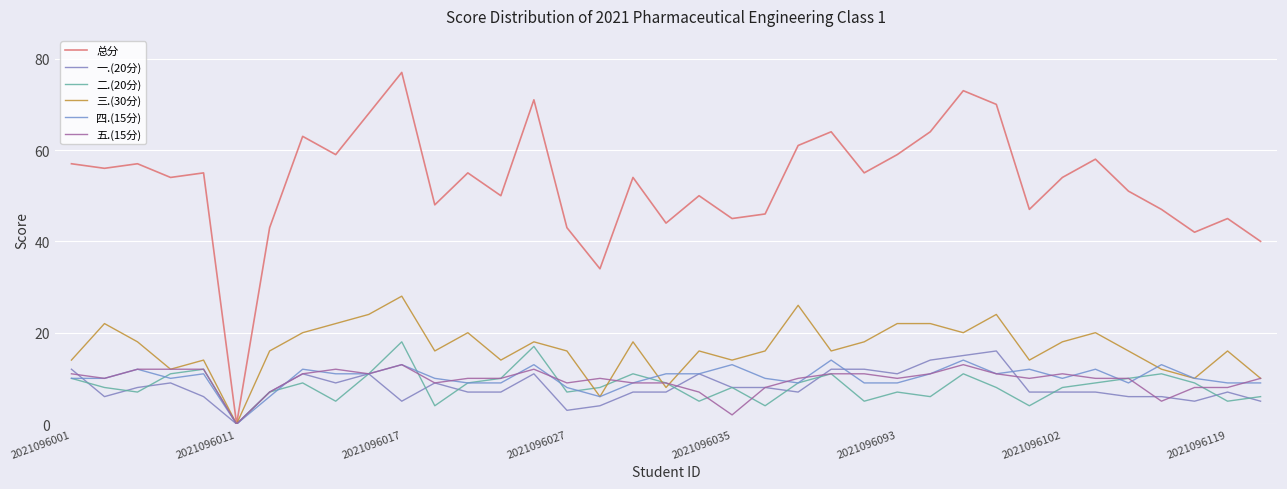

What are all the series names shown in the legend?

总分, 一.(20分), 二.(20分), 三.(30分), 四.(15分), 五.(15分)